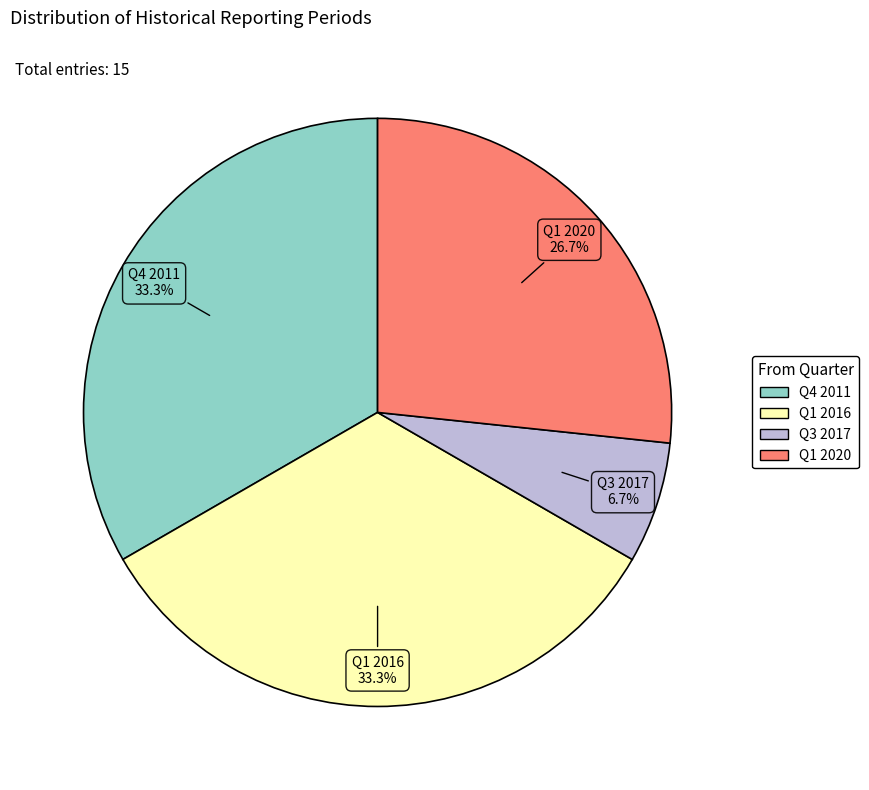

Is it true that Q3 2017 is 1% of the pie?

False